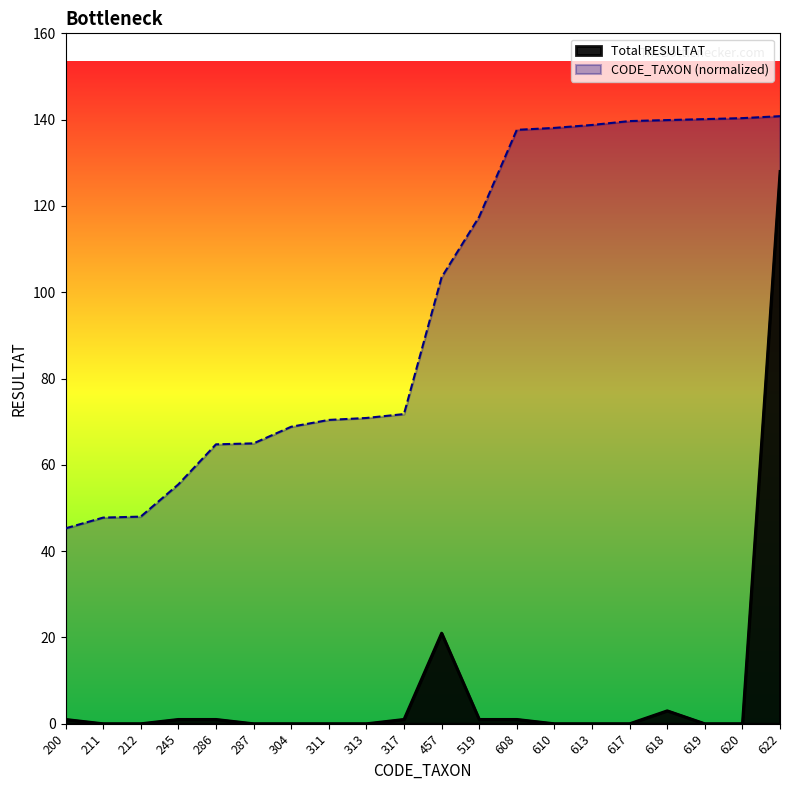

True or false: CODE_TAXON has a value of 240.0 at 620.

False